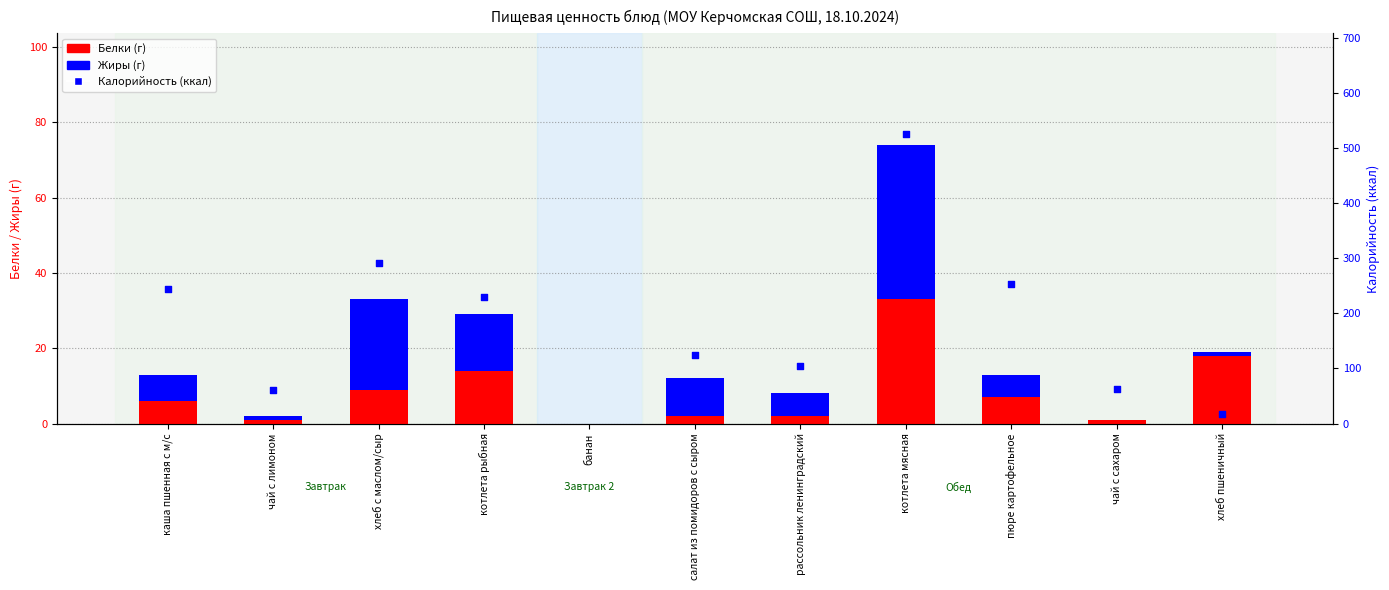

Which series contains the lowest Y value?

Белки